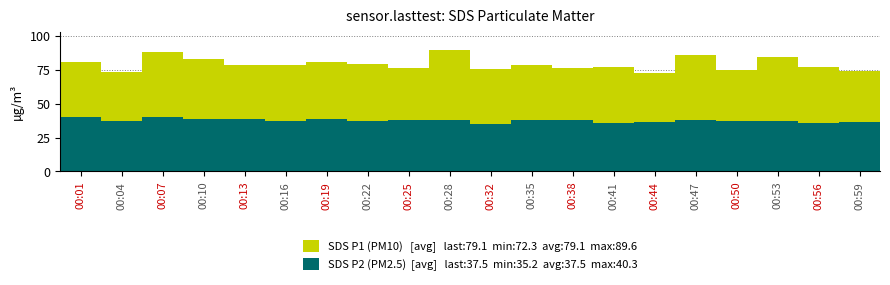

Reading left to right, list all the values displayed in this chart.

SDS P1 (PM10): 80.8	73.0	88.2	83.0	78.5	78.7	80.8	79.0	76.0	89.6	75.2	78.3	76.4	77.1	72.3	85.9	74.4	84.4	76.6	73.9
SDS P2 (PM2.5): 40.3	37.5	40.1	38.5	38.4	37.4	38.4	37.3	38.0	37.5	35.2	38.2	37.7	36.0	36.1	38.1	36.8	37.1	35.6	36.2